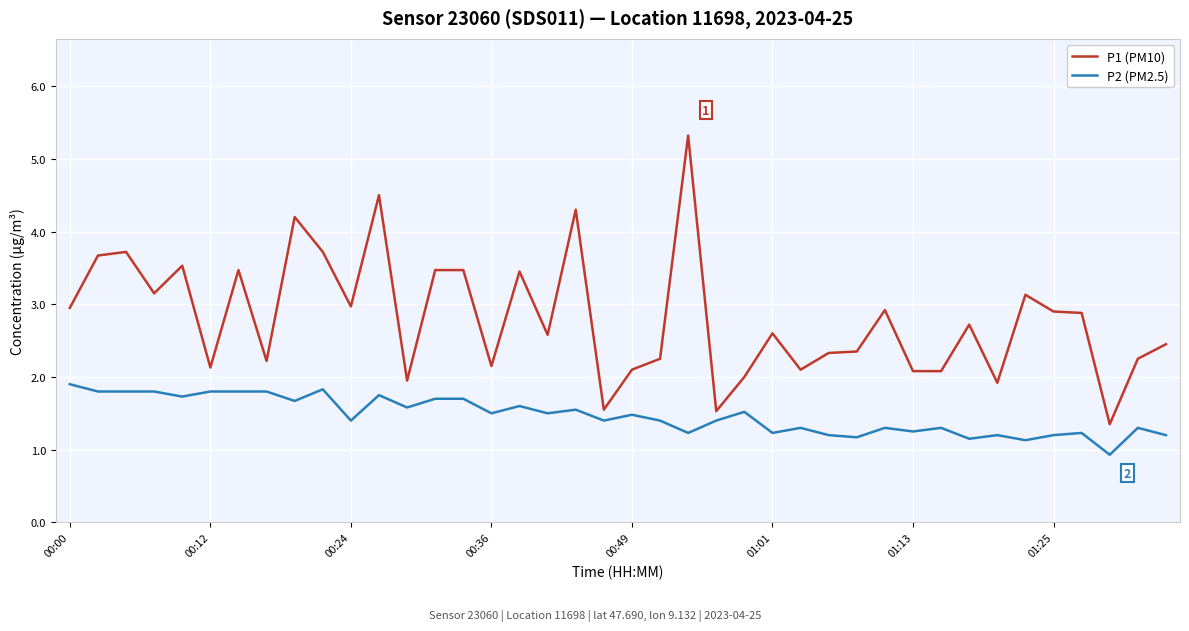

What is the maximum value shown in the chart?

5.3